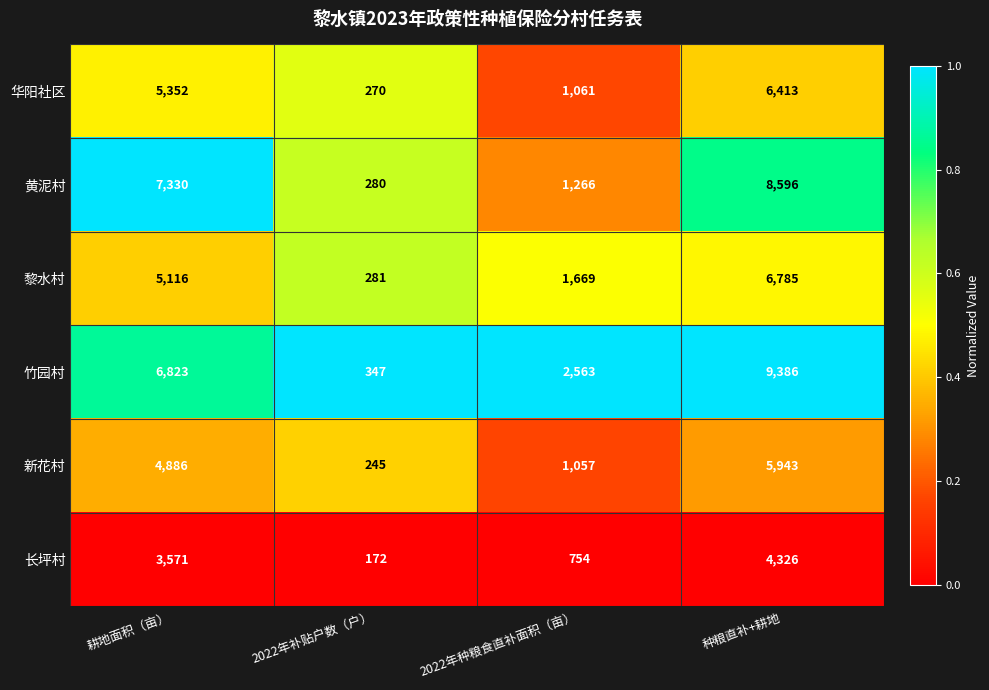

Reading right to left, what are all the values shown in this chart?

华阳社区: 种粮直补+耕地=6413	2022年种粮食直补面积（亩）=1061	2022年补贴户数（户）=270	耕地面积（亩）=5352
黄泥村: 种粮直补+耕地=8596	2022年种粮食直补面积（亩）=1266	2022年补贴户数（户）=280	耕地面积（亩）=7330
黎水村: 种粮直补+耕地=6785	2022年种粮食直补面积（亩）=1669	2022年补贴户数（户）=281	耕地面积（亩）=5116
竹园村: 种粮直补+耕地=9386	2022年种粮食直补面积（亩）=2563	2022年补贴户数（户）=347	耕地面积（亩）=6823
新花村: 种粮直补+耕地=5943	2022年种粮食直补面积（亩）=1057	2022年补贴户数（户）=245	耕地面积（亩）=4886
长坪村: 种粮直补+耕地=4326	2022年种粮食直补面积（亩）=754	2022年补贴户数（户）=172	耕地面积（亩）=3571